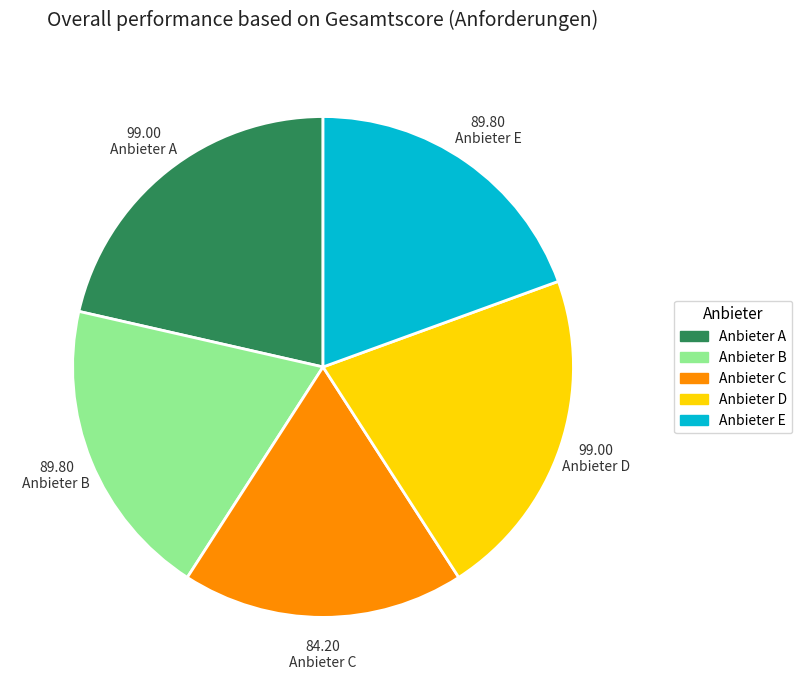

True or false: Anbieter E accounts for 19% of the total.

True